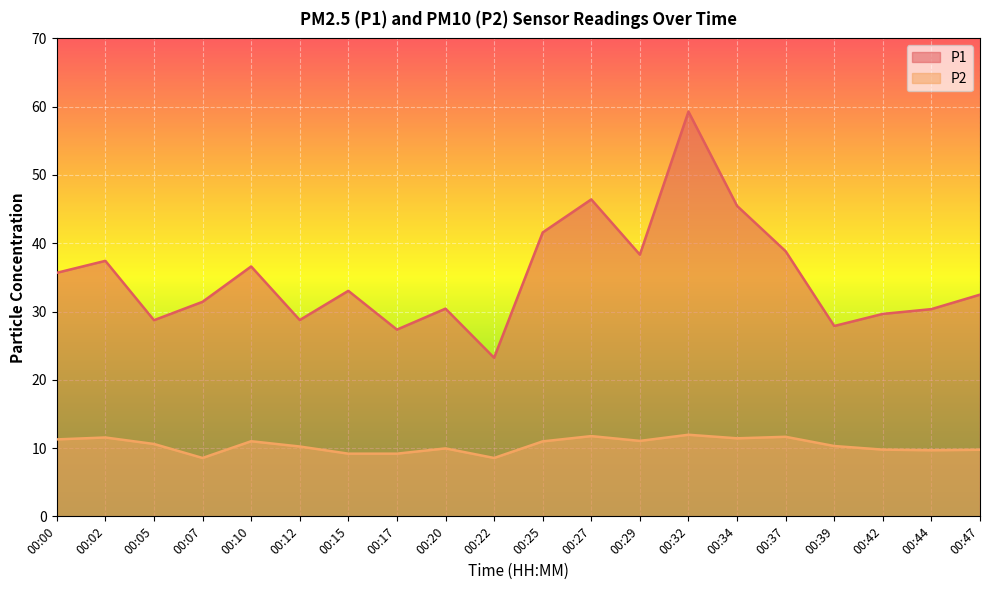

What is the difference between the maximum and minimum values in the P1 series?

36.0